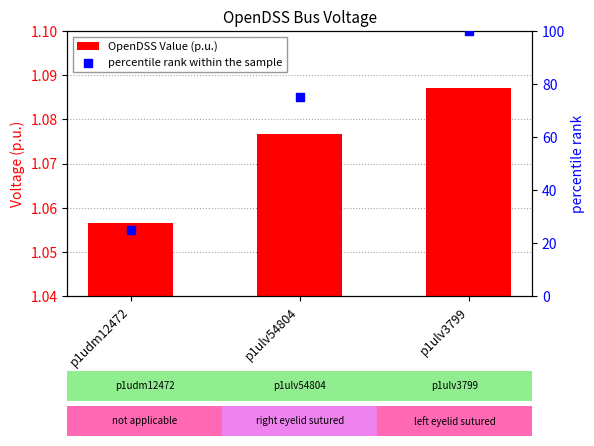

What is the total value across all series at p1ulv54804?

76.1